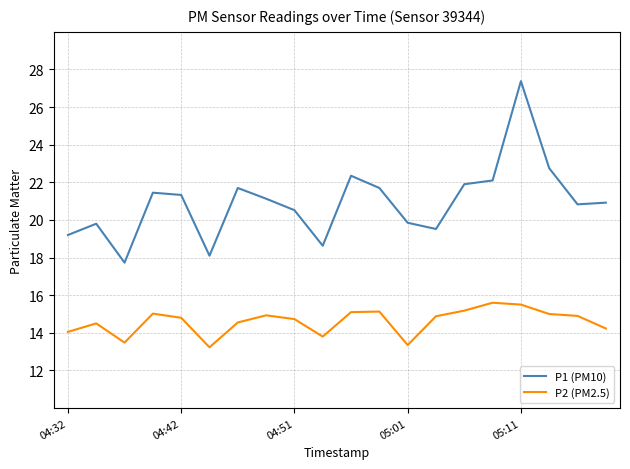

What is the lowest value of the P1 (PM10) series?

17.7